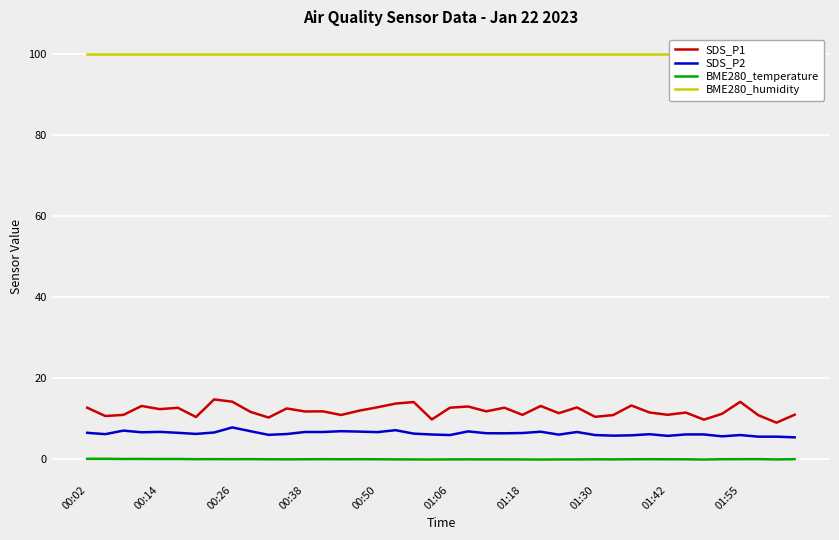

True or false: SDS_P1 and BME280_temperature intersect in this chart.

False